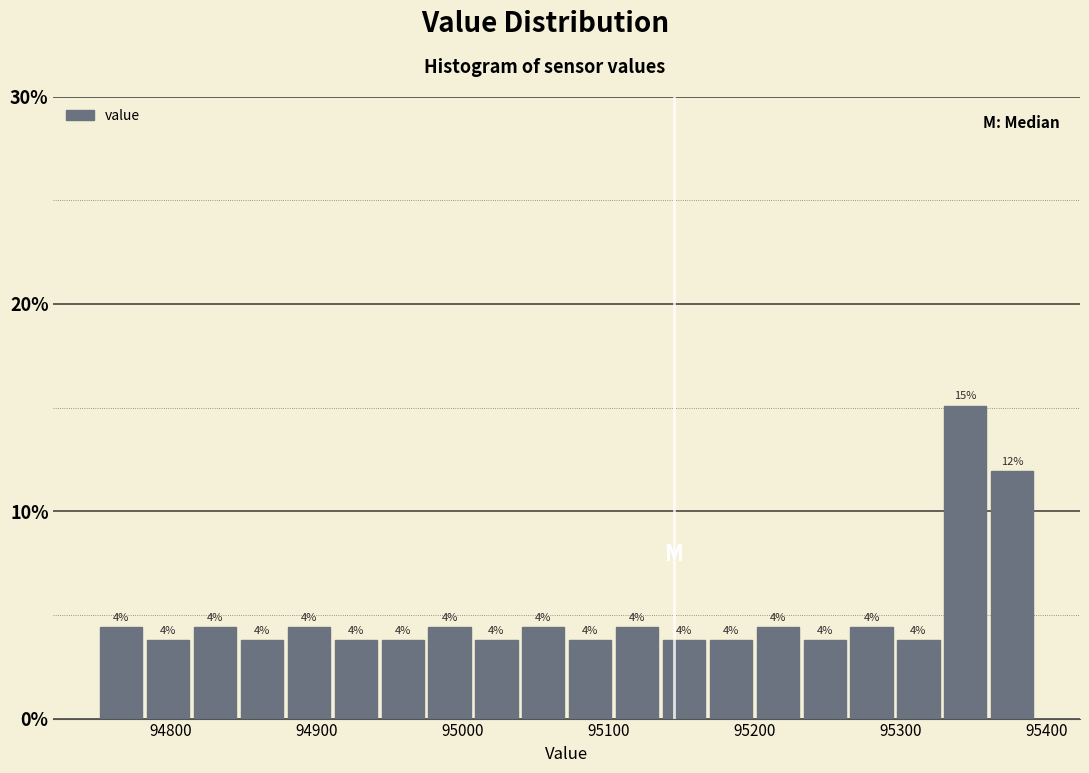

Read against the x-axis, roughly where is the centre of the tallest bar?

95340